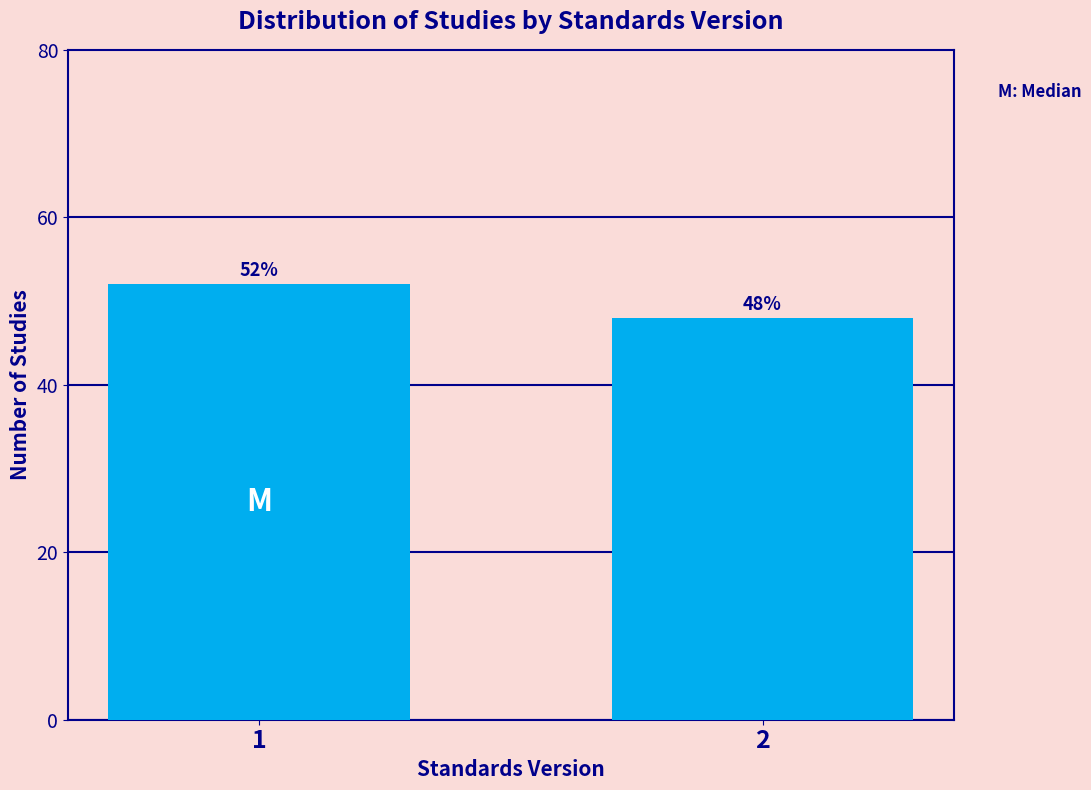

Reading left to right, extract all data points from this chart.

1=52	2=48